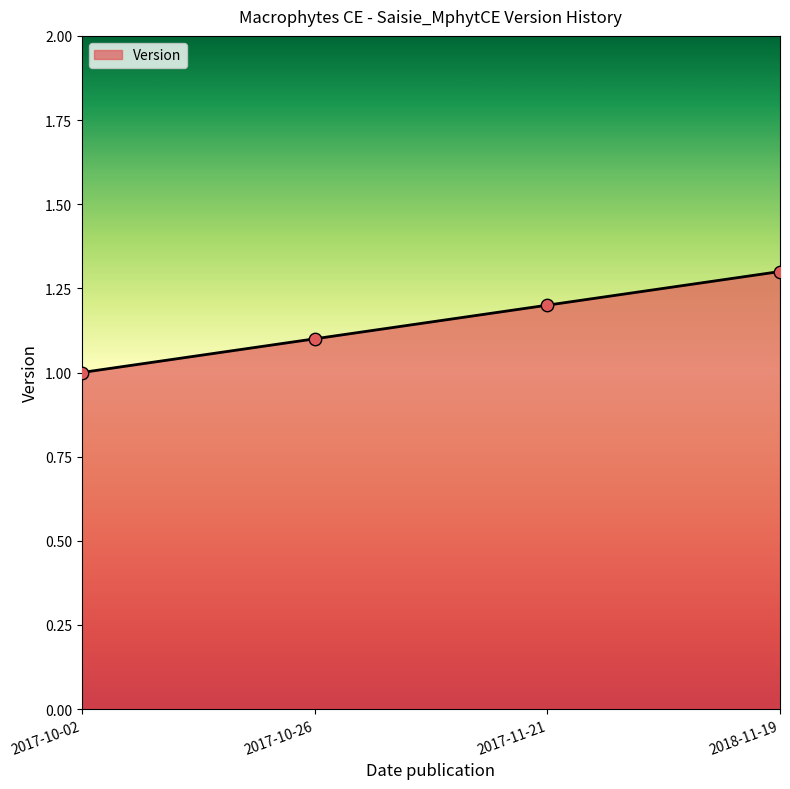

What is the ratio of the value at 2018-11-19 to the value at 2017-10-02?

1.3